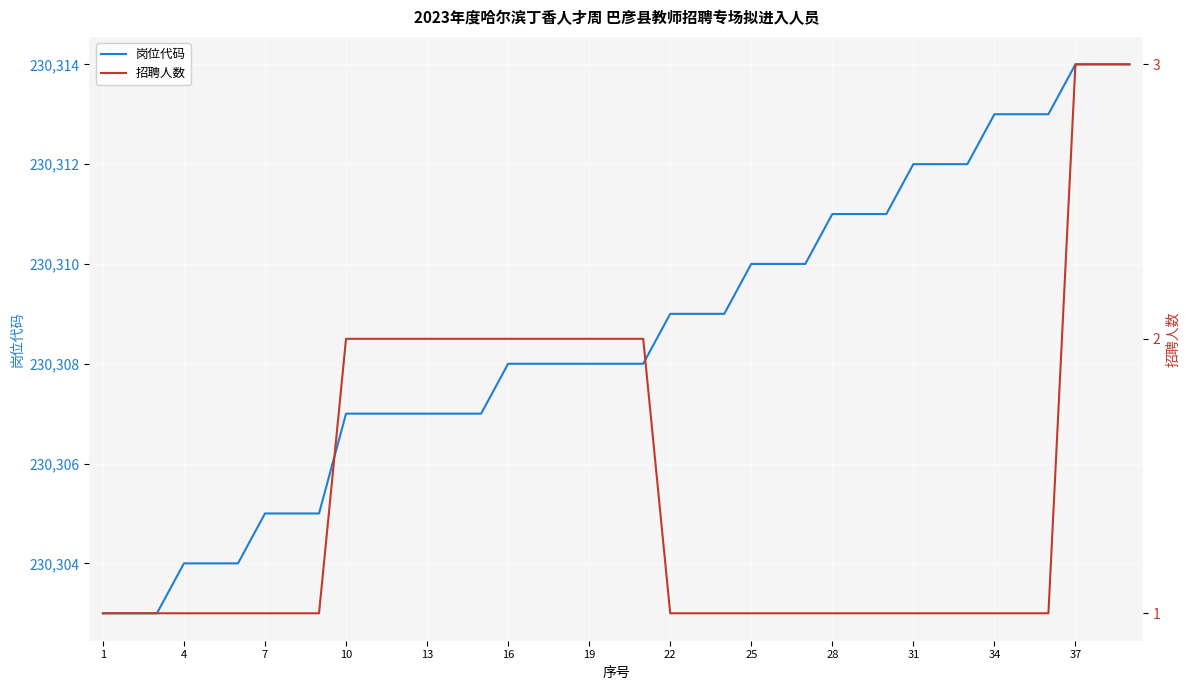

True or false: 招聘人数 and 岗位代码 cross at least once.

False